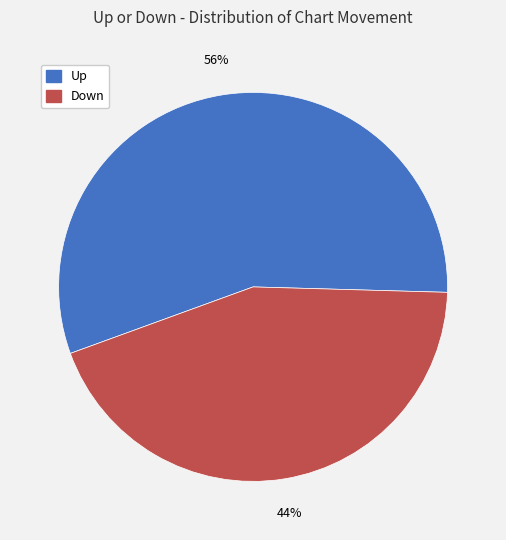

Do Down and Up together represent more than half of the pie?

Yes